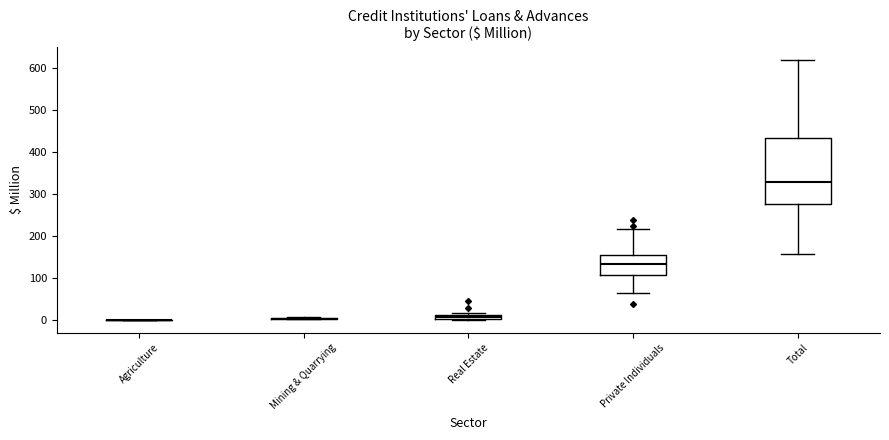

Comparing the boxes themselves (not the whiskers), which one is the tallest?

Total